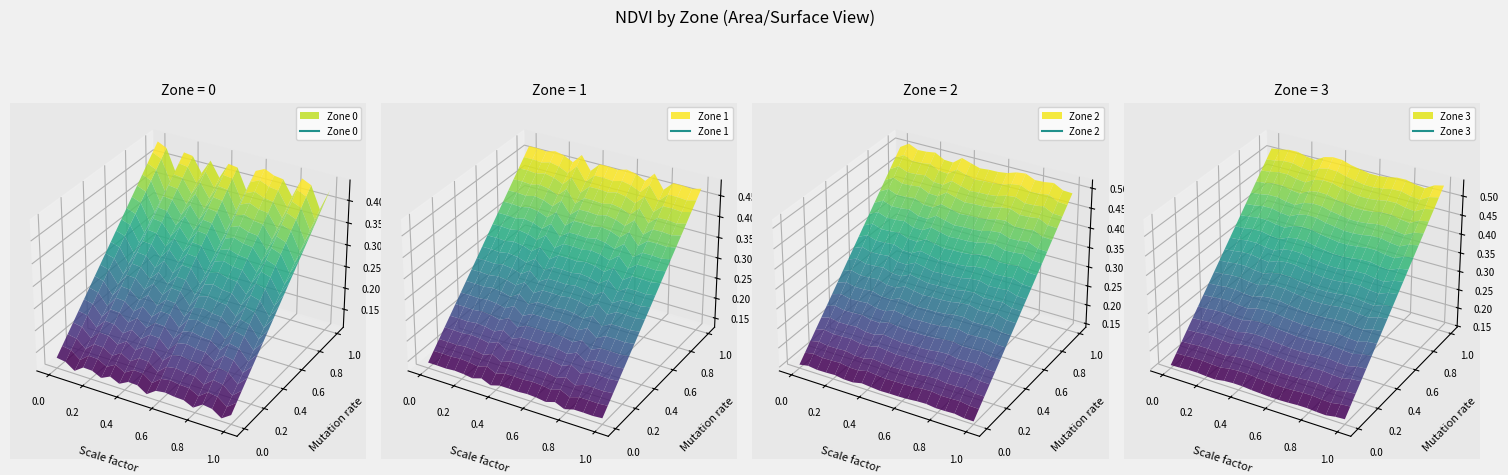

What is the total value across all series at 14?

1.9